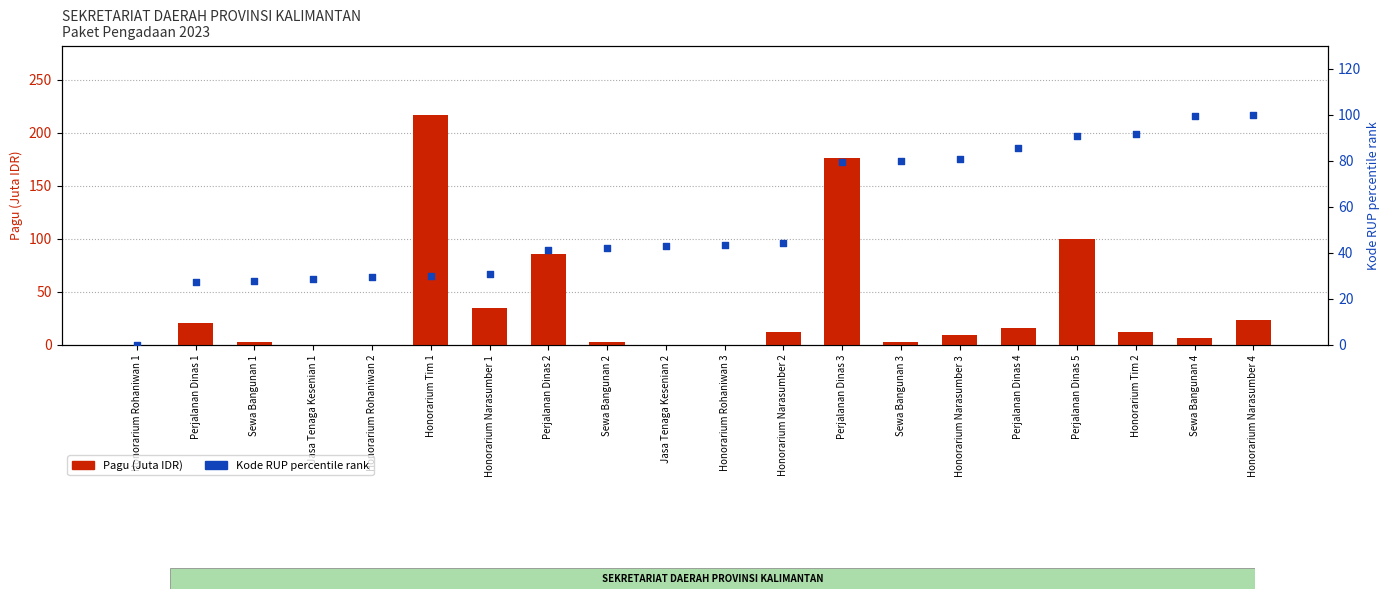

Which series reaches the minimum Y coordinate?

Kode RUP percentile rank